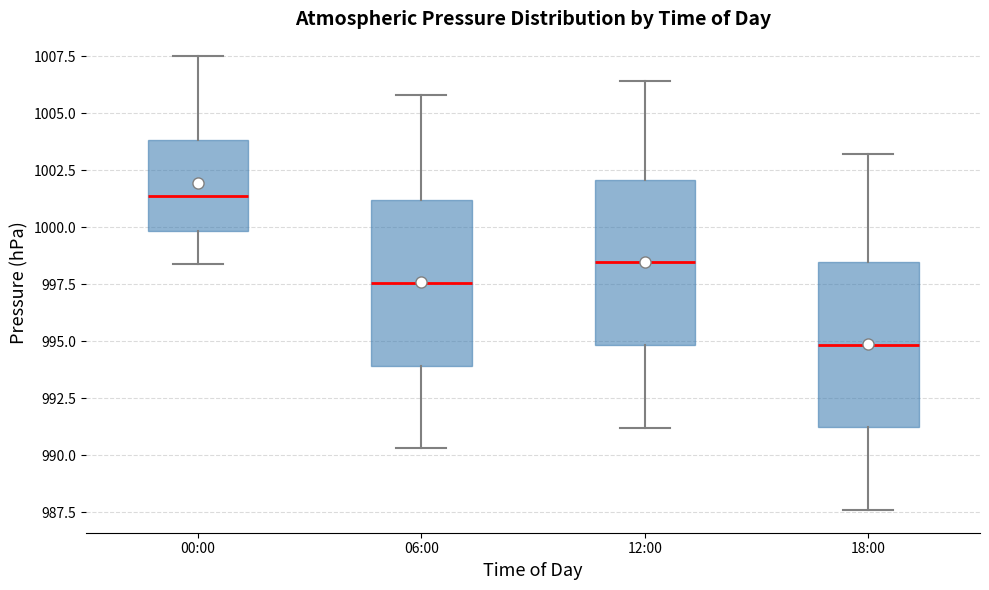

Where is the upper edge of the box for 12:00 on the y-axis? The values are not printed on the chart, so give them approximately, as read against the axis.

1002.0